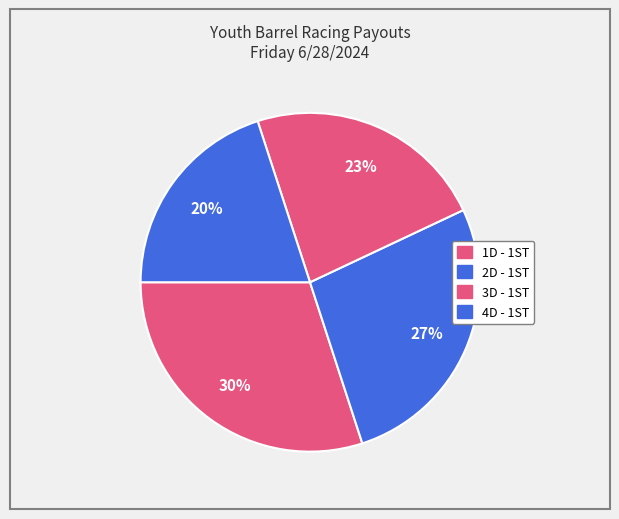

Which category has the biggest portion of the pie?

1D - 1ST